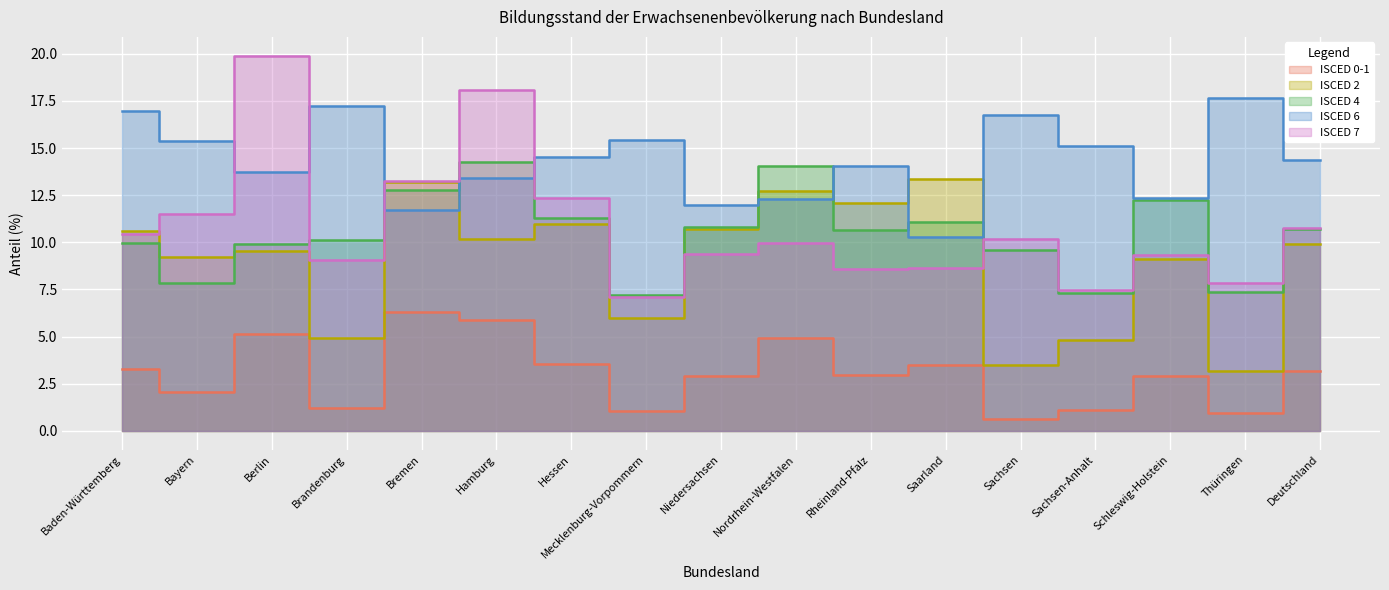

Where does the ISCED 2 series first go above 9?

Baden-Württemberg